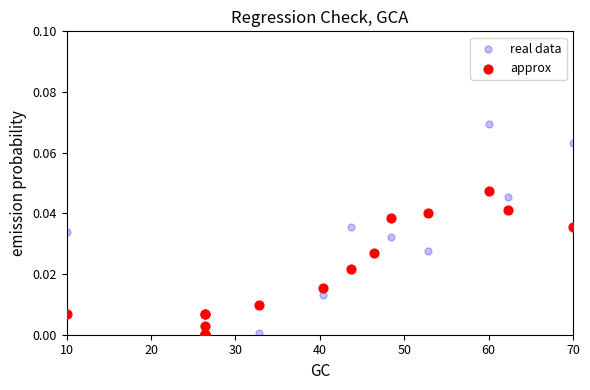

Which series has the widest spread of Y values?

real data